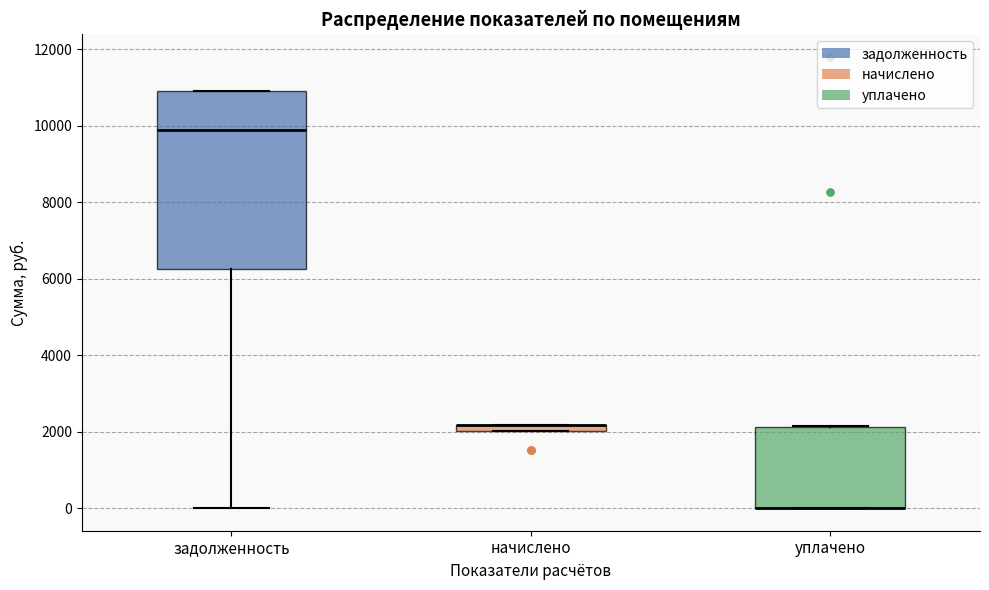

Comparing the boxes themselves (not the whiskers), which one is the tallest?

задолженность